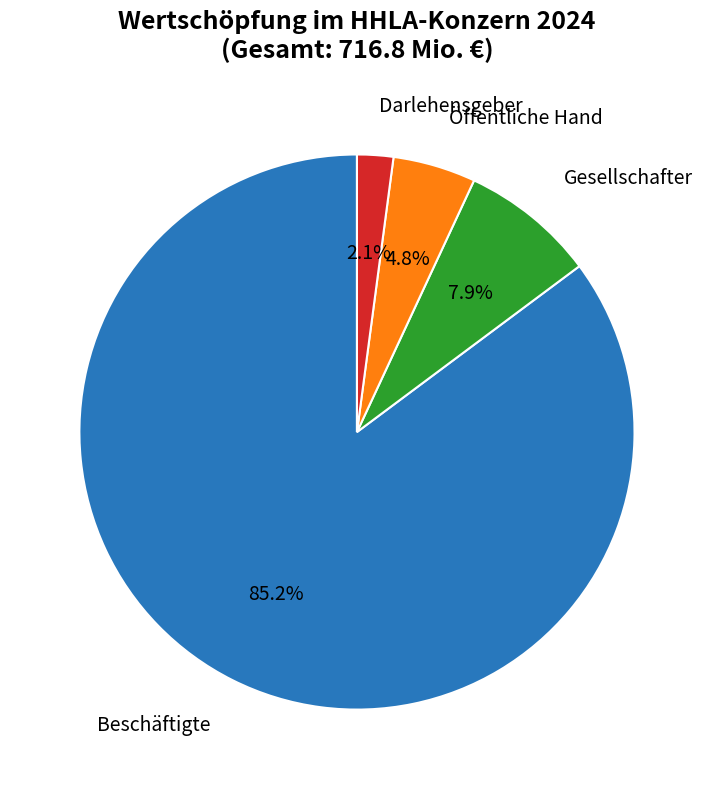

What is the smallest slice in the pie chart?

Darlehensgeber